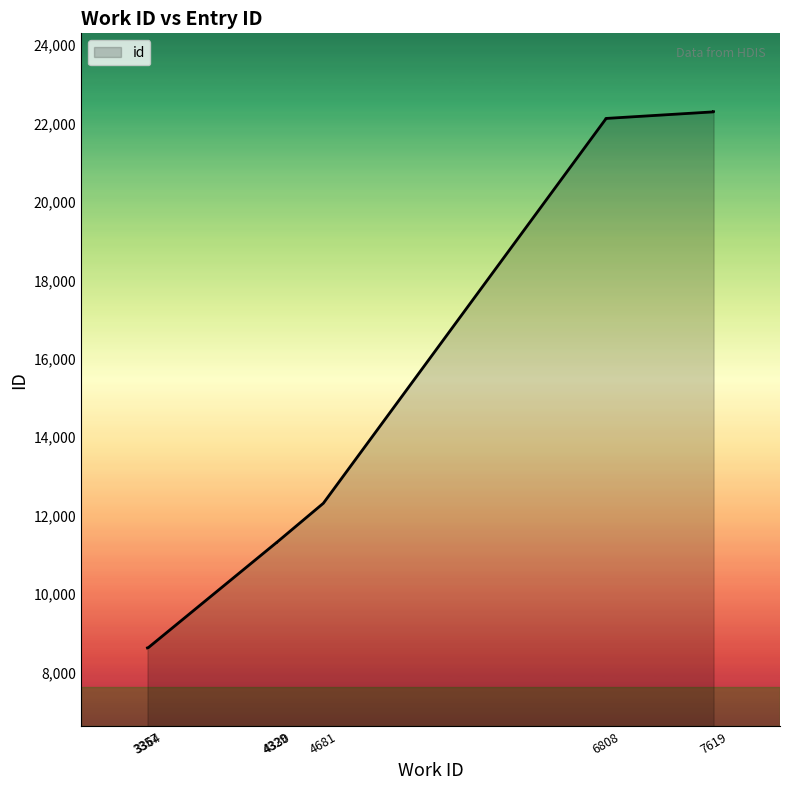

Reading left to right, extract all data points from this chart.

8630	8638	11317	11318	11319	12317	22119	22129	22297	22299